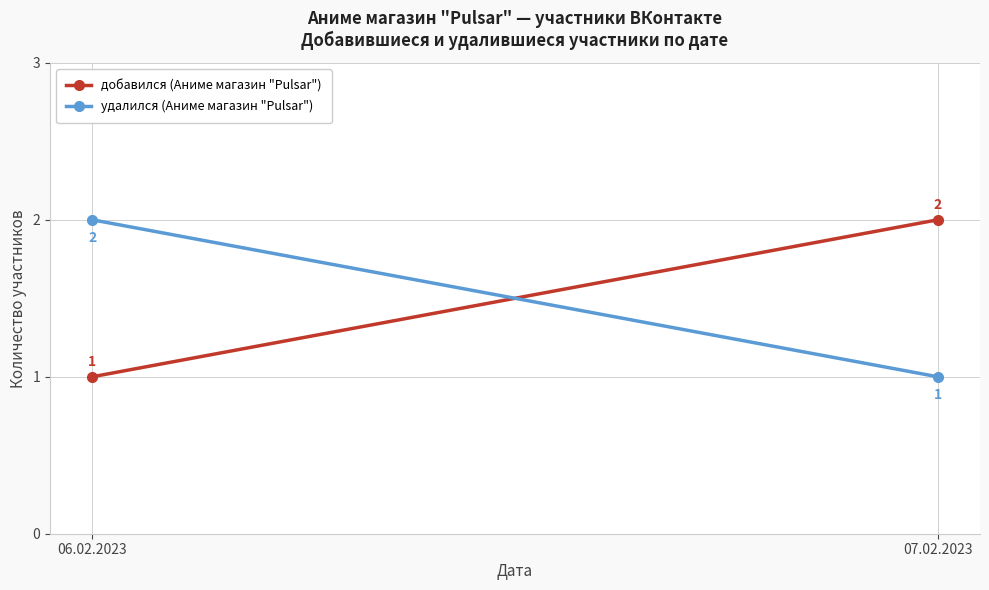

Where is добавился (Аниме магазин "Pulsar") nearest to the value 1?

06.02.2023